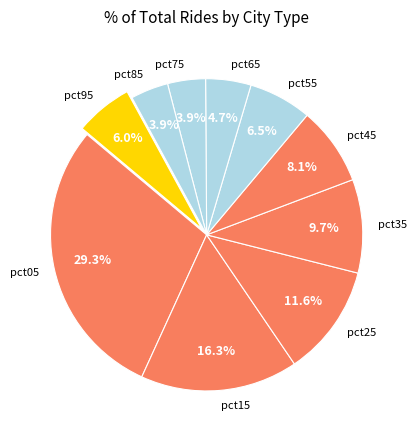

Which slice is the largest?

pct05